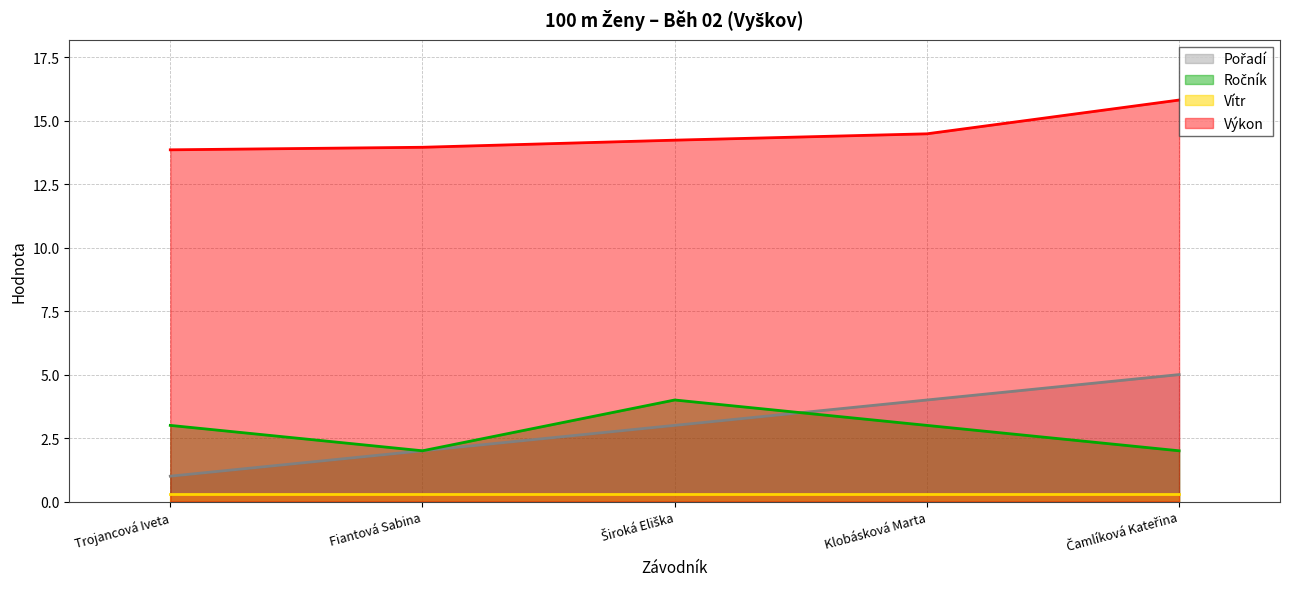

What is the difference between the Výkon values at Čamlíková Kateřina and Široká Eliška?

1.6